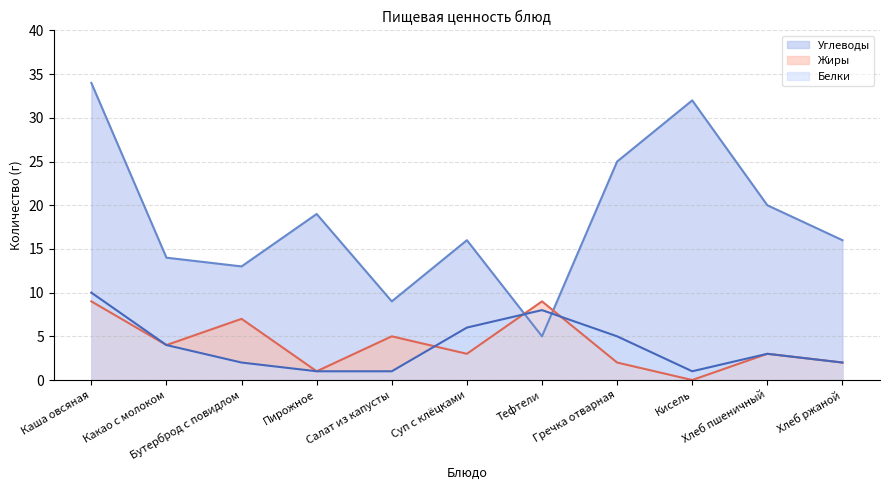

The Жиры series shows 1 at Салат из капусты. True or false?

False